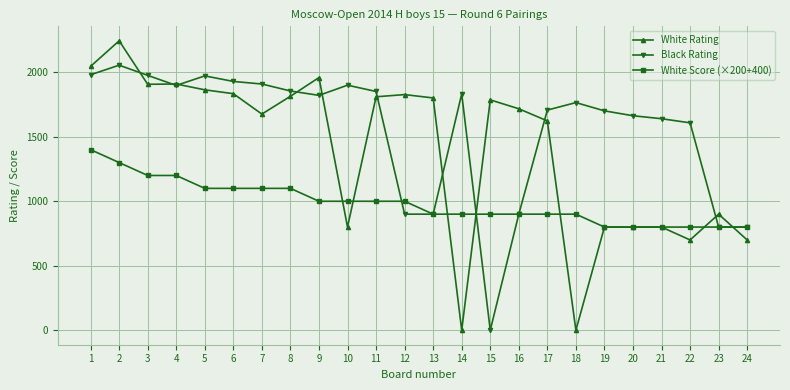

Which series has the largest range (max minus min)?

White Rating